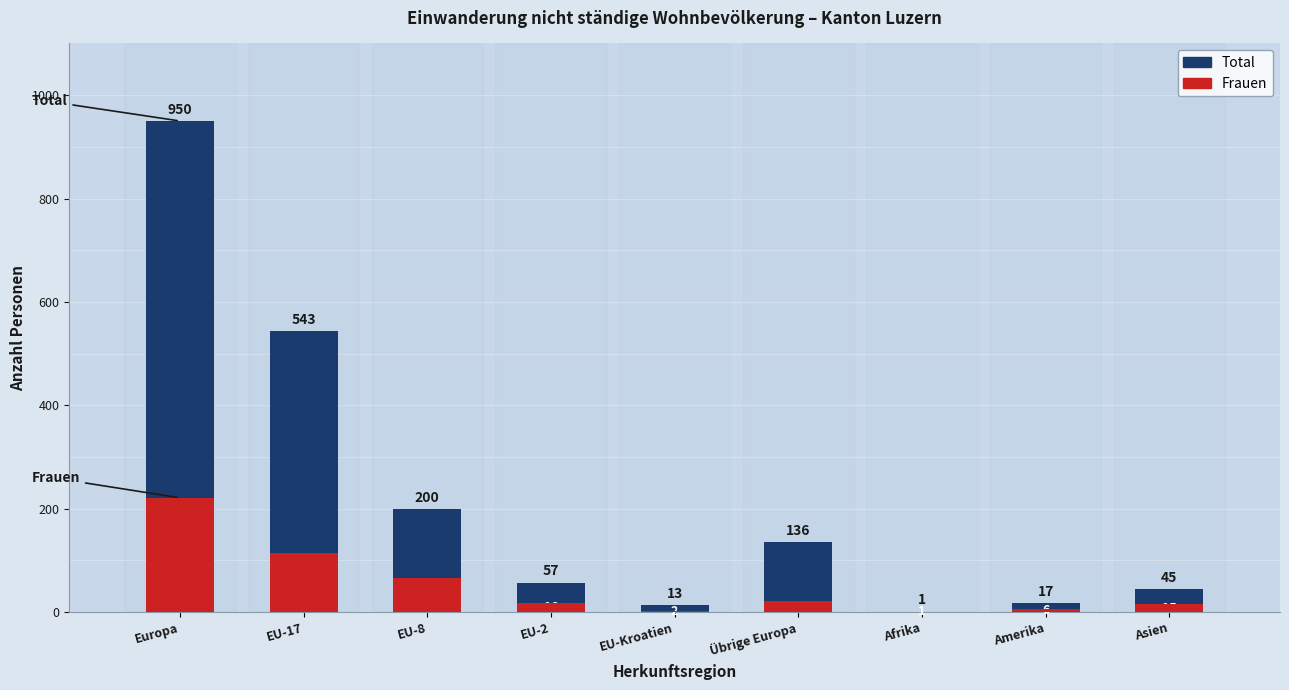

What is the average value of the Frauen series?

51